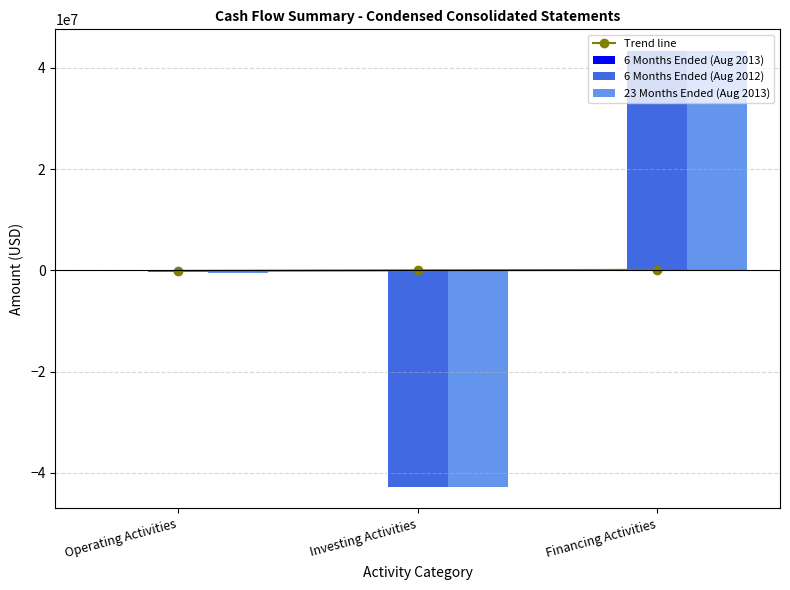

The 6 Months Ended (Aug 2012) series shows -42740000.0 at Investing Activities. True or false?

True